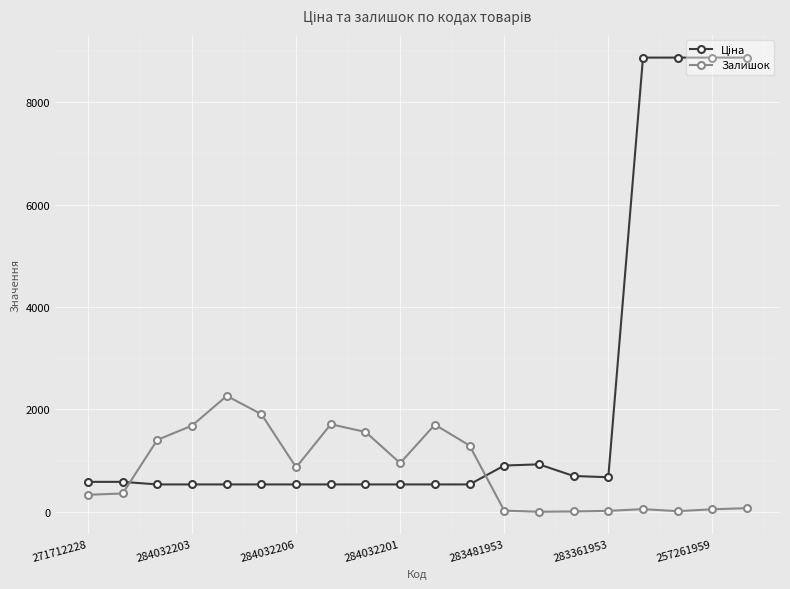

True or false: Залишок has more than 0 interior local peaks.

True